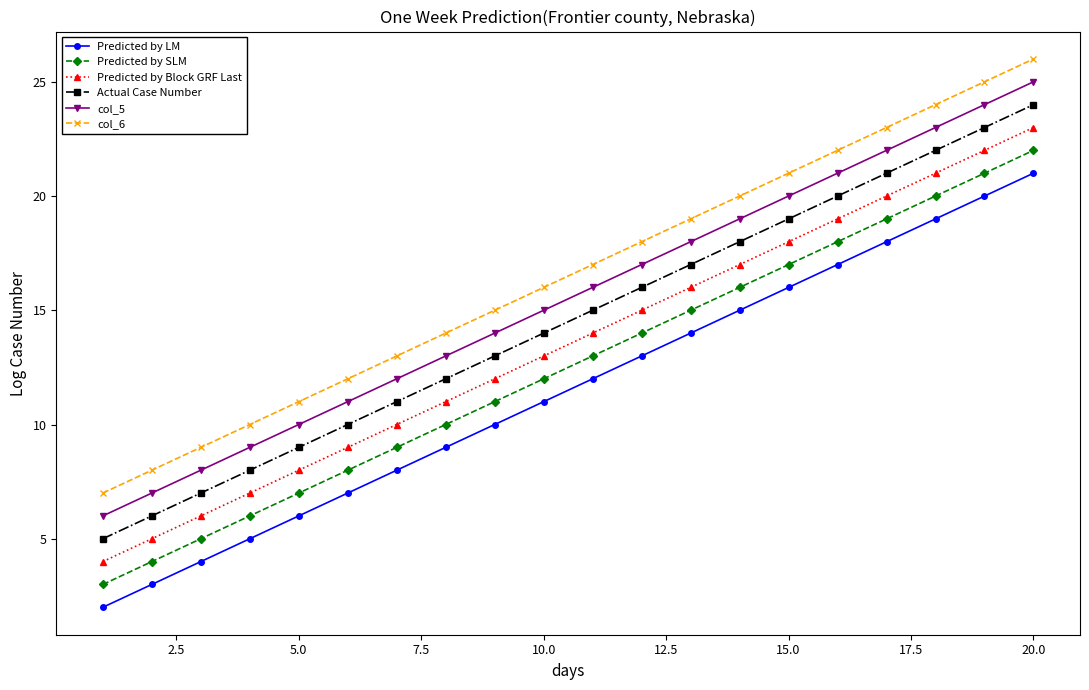

How many data points does each series have?

20